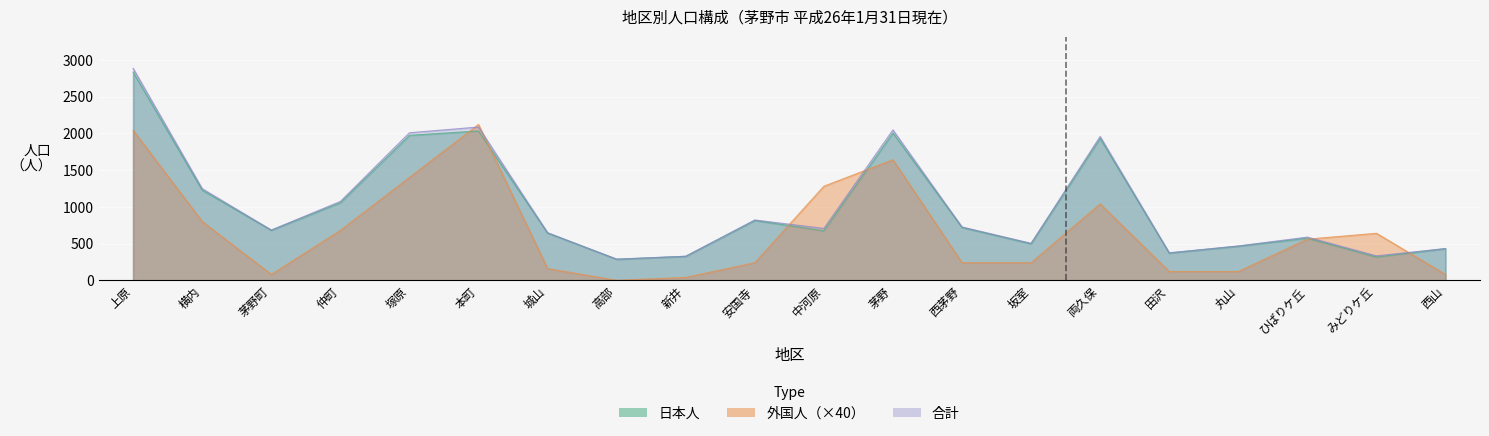

Is the value of 合計 at 塚原 greater than the value of 外国人 at 茅野?

Yes